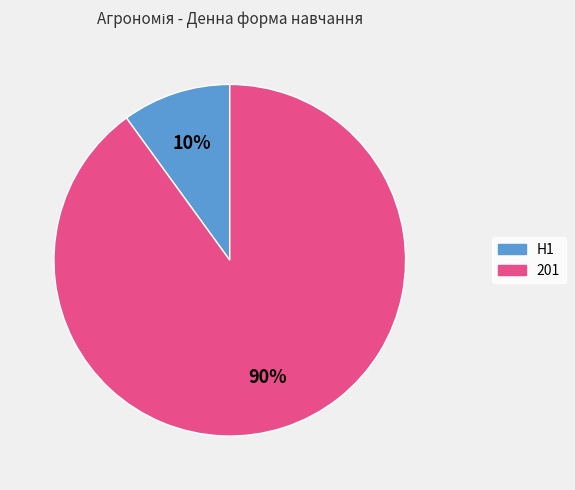

To the nearest percent, what percentage of the pie is 201?

90%